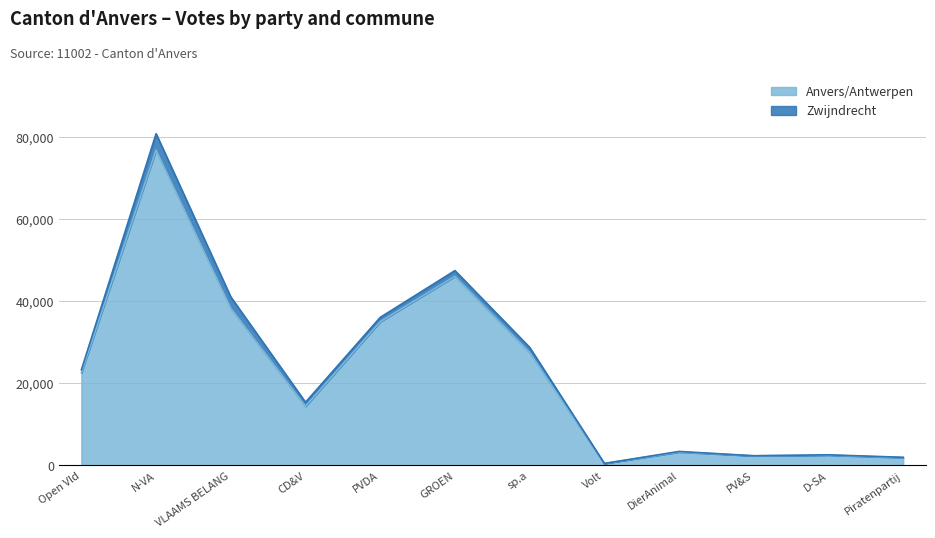

Rank the categories by value from highest to lowest.

N-VA, GROEN, VLAAMS BELANG, PVDA, sp.a, Open Vld, CD&V, DierAnimal, D-SA, PV&S, Piratenpartij, Volt